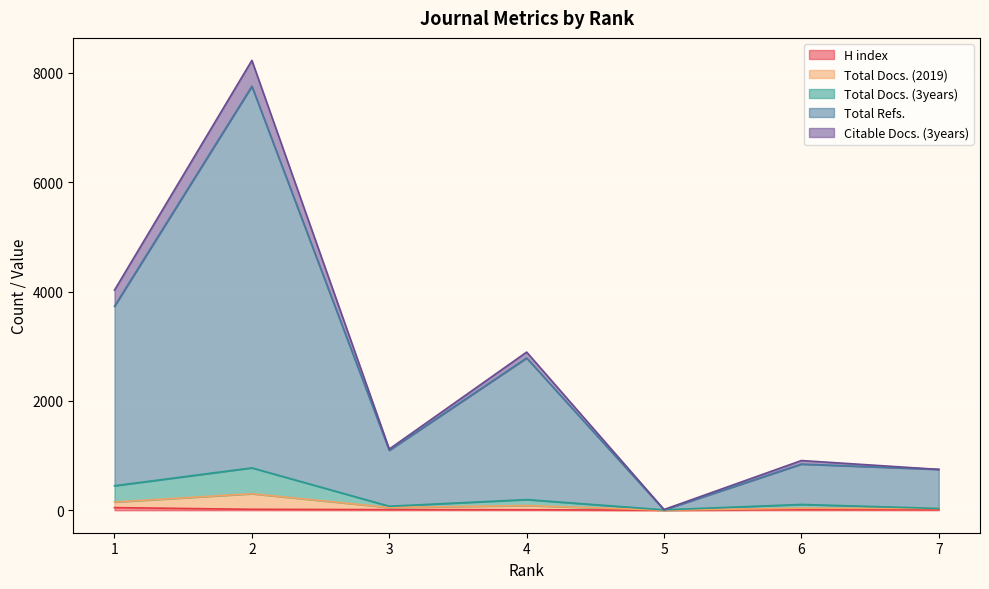

The value of H index at 6 is 16. True or false?

False